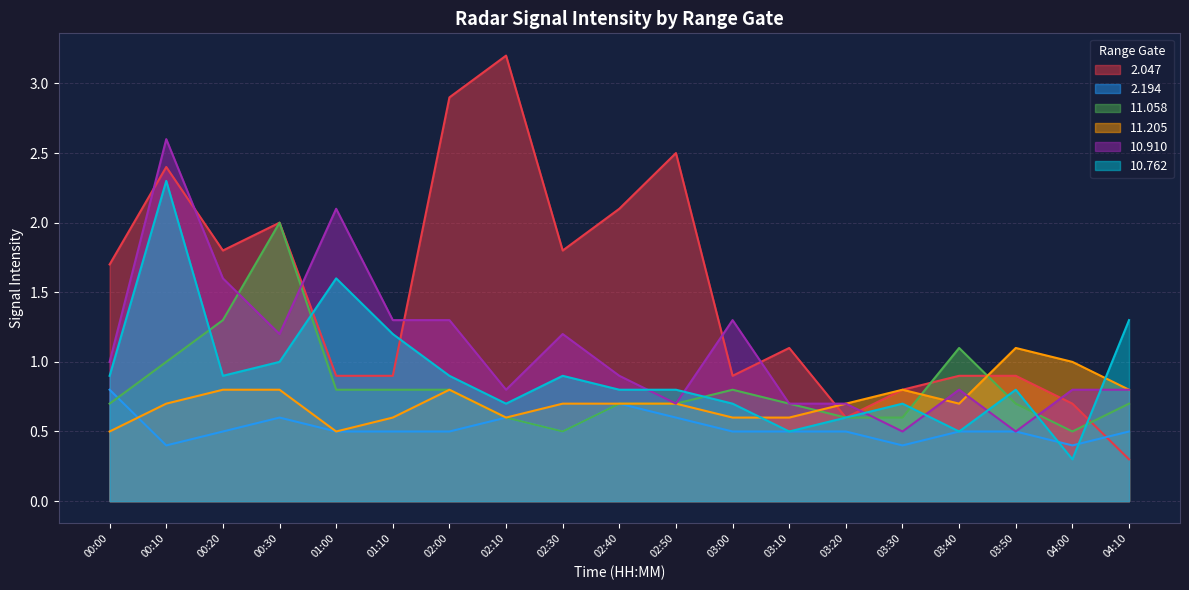

In   2.047, how many points are lower than both neighbors (excluding endpoints)?

4